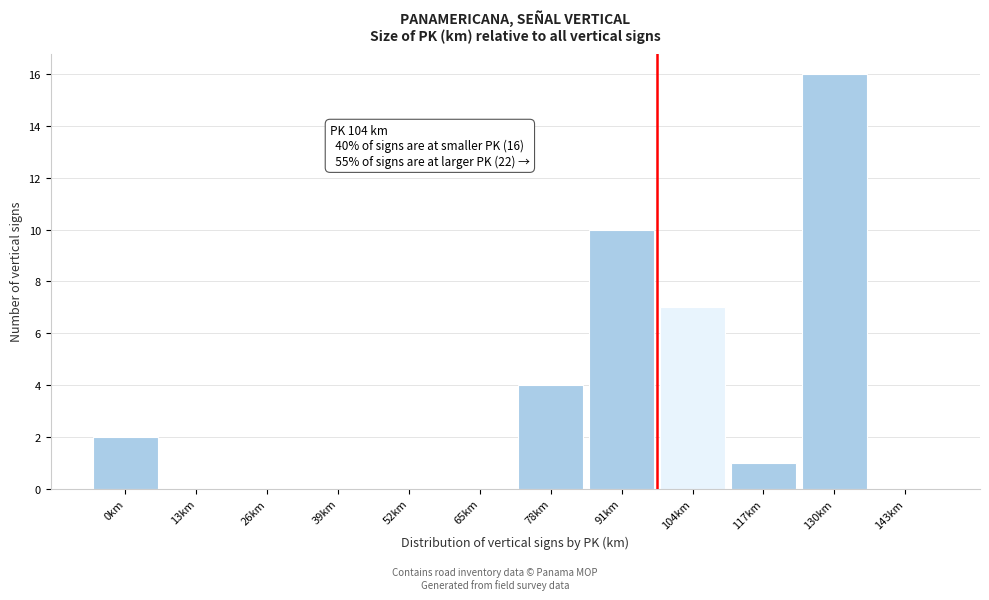

Reading left to right, what are all the values shown in this chart?

0km=2	13km=0	26km=0	39km=0	52km=0	65km=0	78km=4	91km=10	104km=7	117km=1	130km=16	143km=0